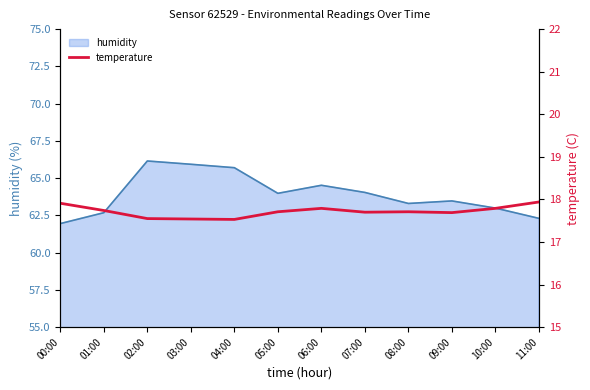

Is it true that humidity equals 36.3 at 07:00?

False